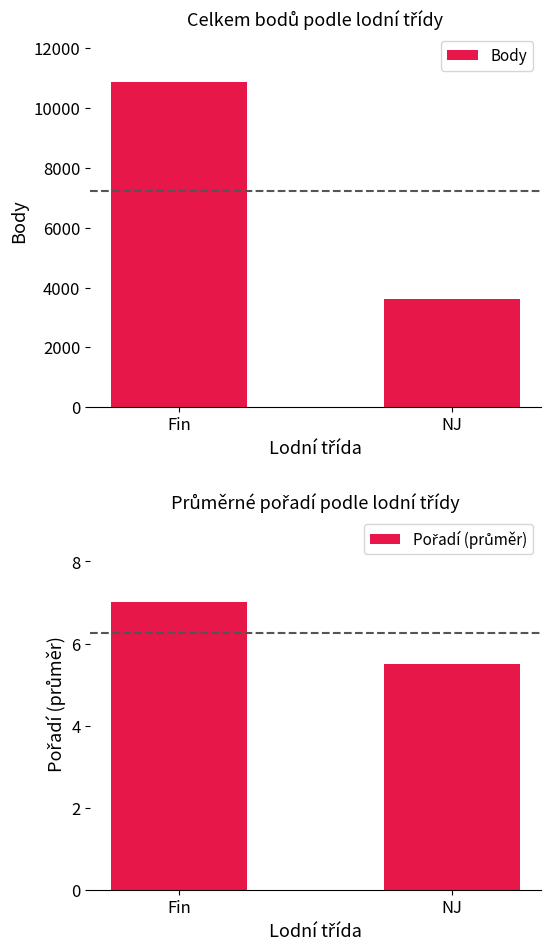

What position from the right is Fin?

2